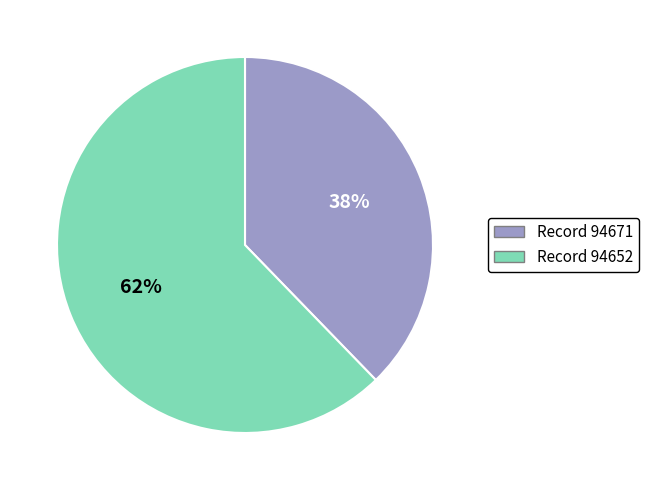

To the nearest percent, what is the average slice percentage?

50%